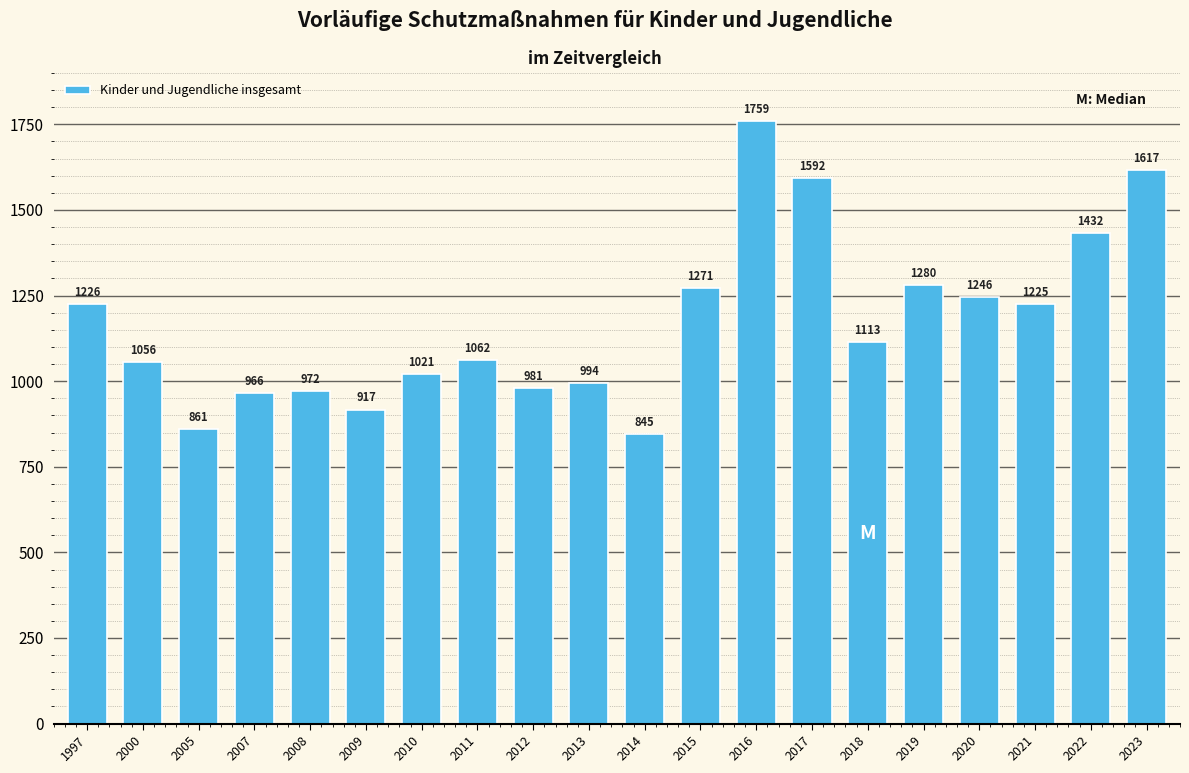

Reading left to right, transcribe all the data shown in this chart.

1997=1226	2000=1056	2005=861	2007=966	2008=972	2009=917	2010=1021	2011=1062	2012=981	2013=994	2014=845	2015=1271	2016=1759	2017=1592	2018=1113	2019=1280	2020=1246	2021=1225	2022=1432	2023=1617